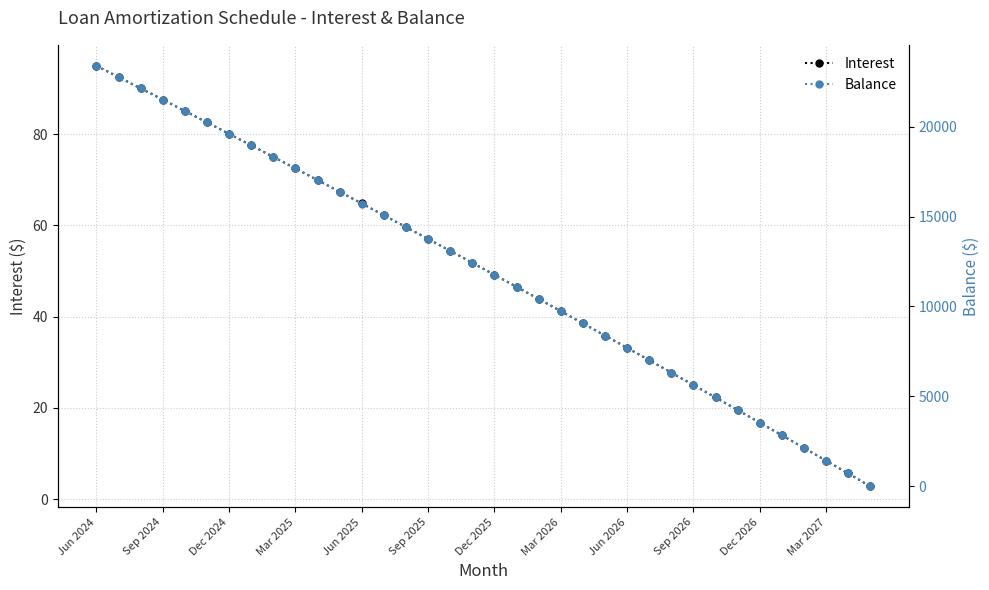

How many series are shown in this chart?

2